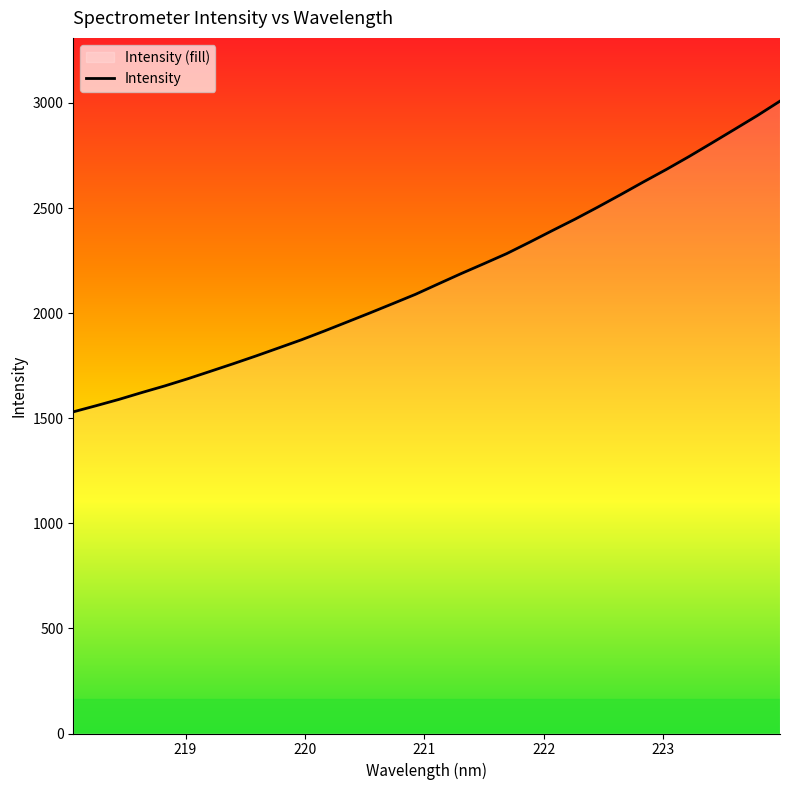

What is the sum of all values?

69403.3